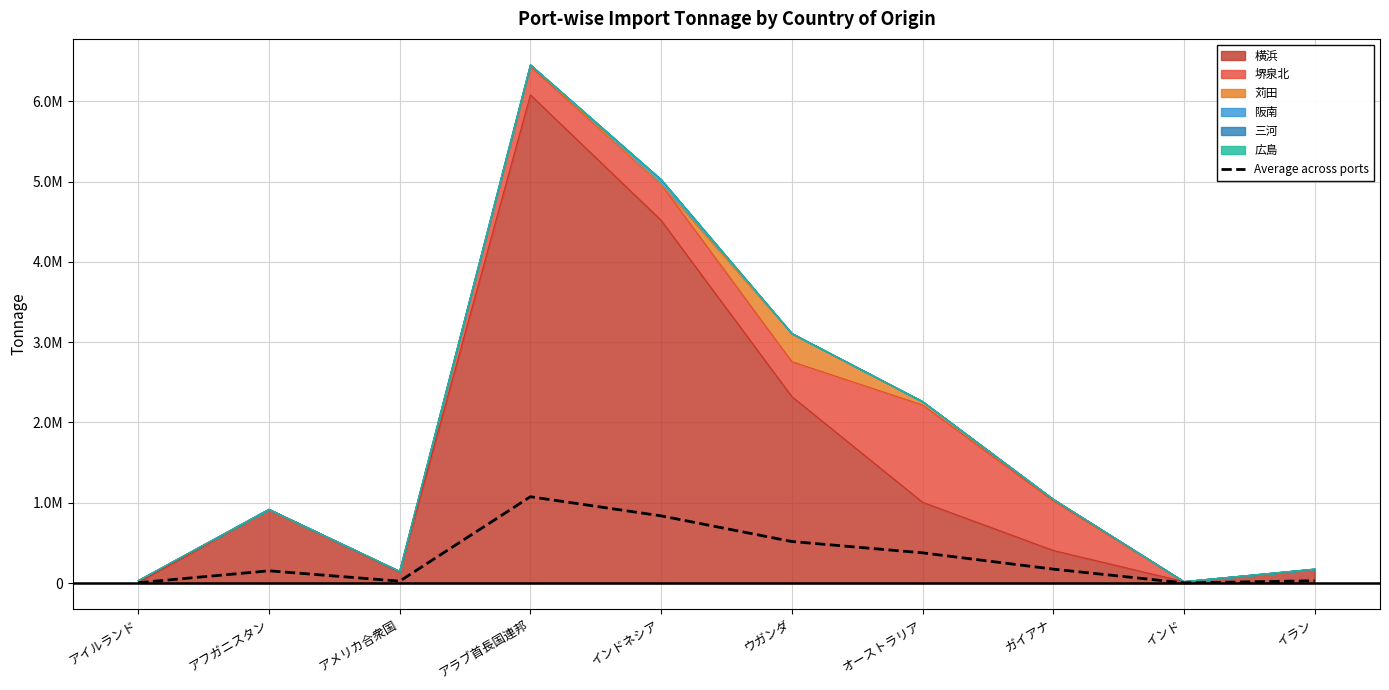

Where is the data nearest to the value 539377?

ウガンダ